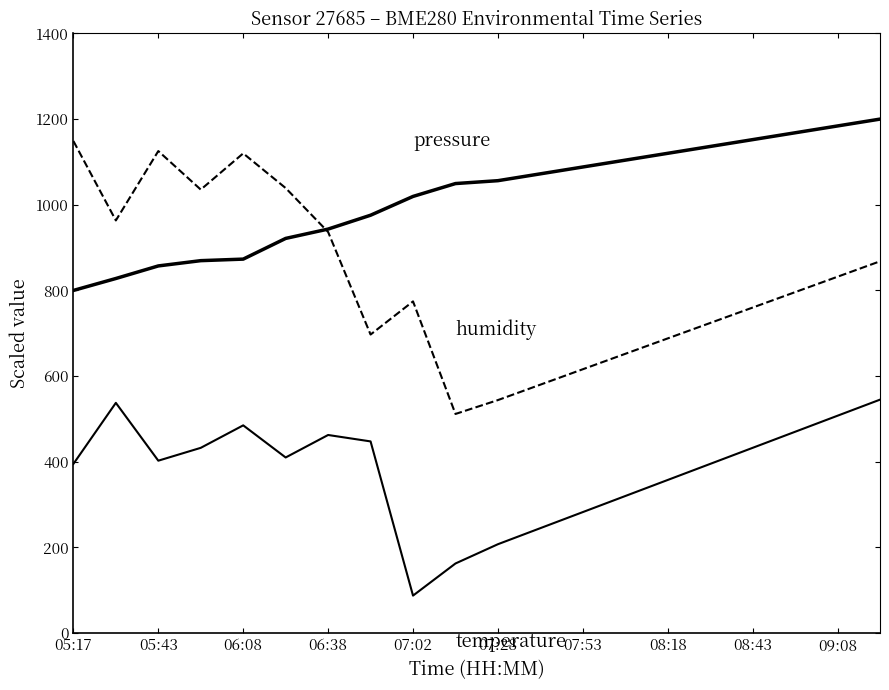

How many lines are shown in the chart?

3